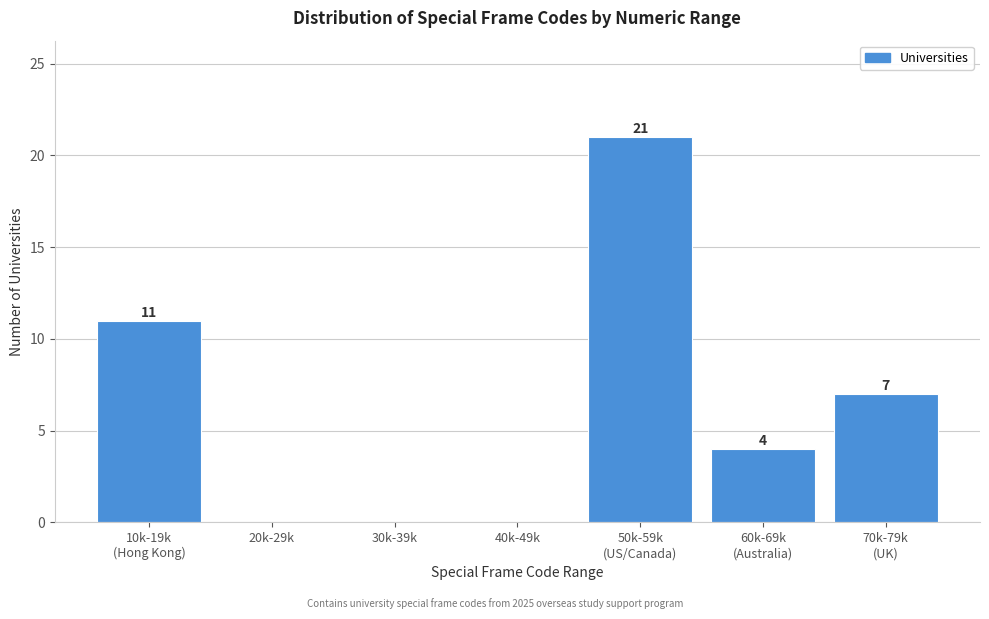

True or false: the data shows 0 at 20k-29k.

True